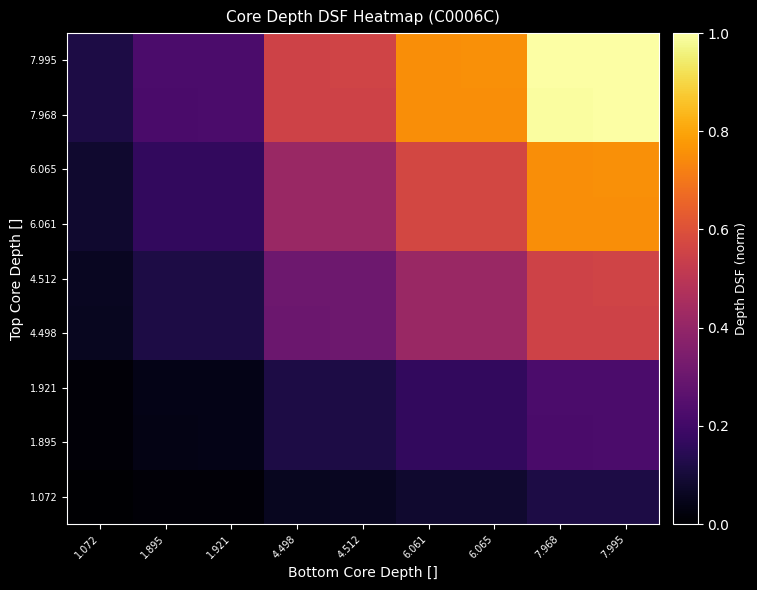

At 1.921, list the series in order from largest to smallest.

7.995, 7.968, 6.065, 6.061, 4.512, 4.498, 1.921, 1.895, 1.072